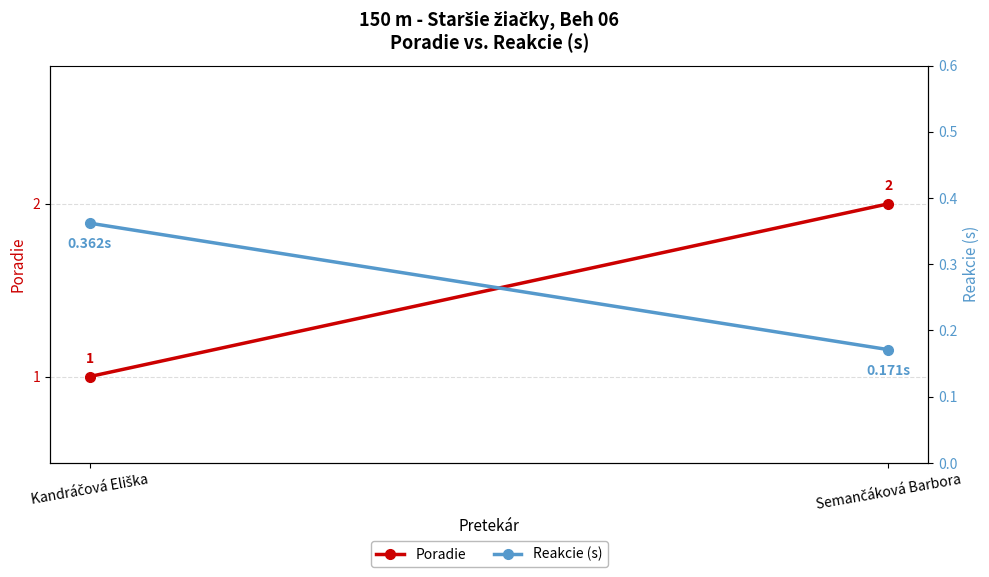

What is the sum of the Reakcie (s) values at Semančáková Barbora and Kandráčová Eliška?

0.5